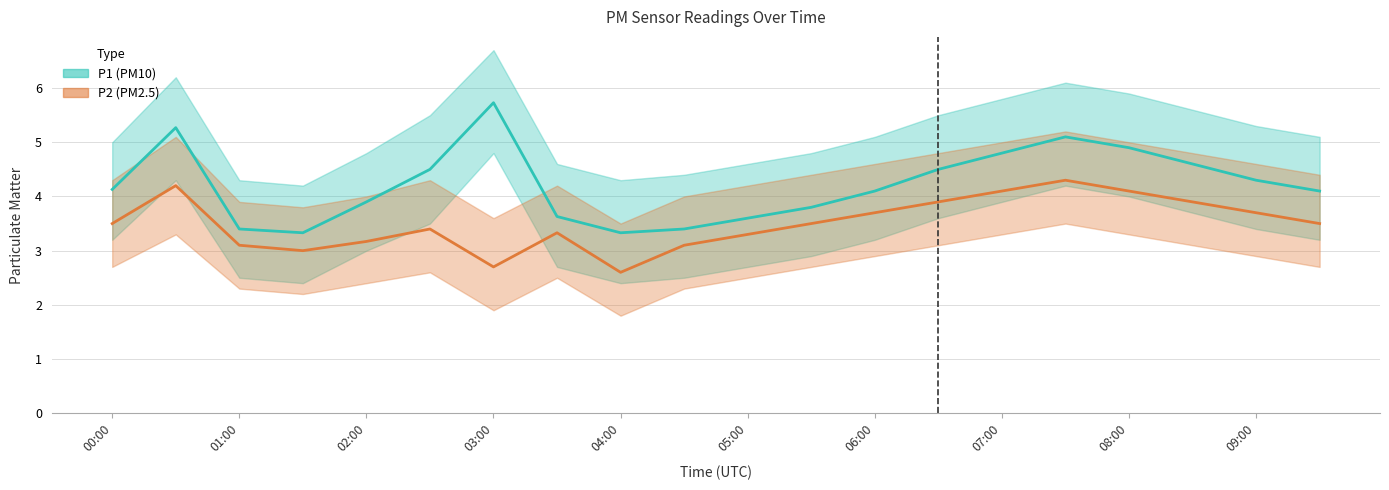

Is this an area chart (filled region under the line)?

No